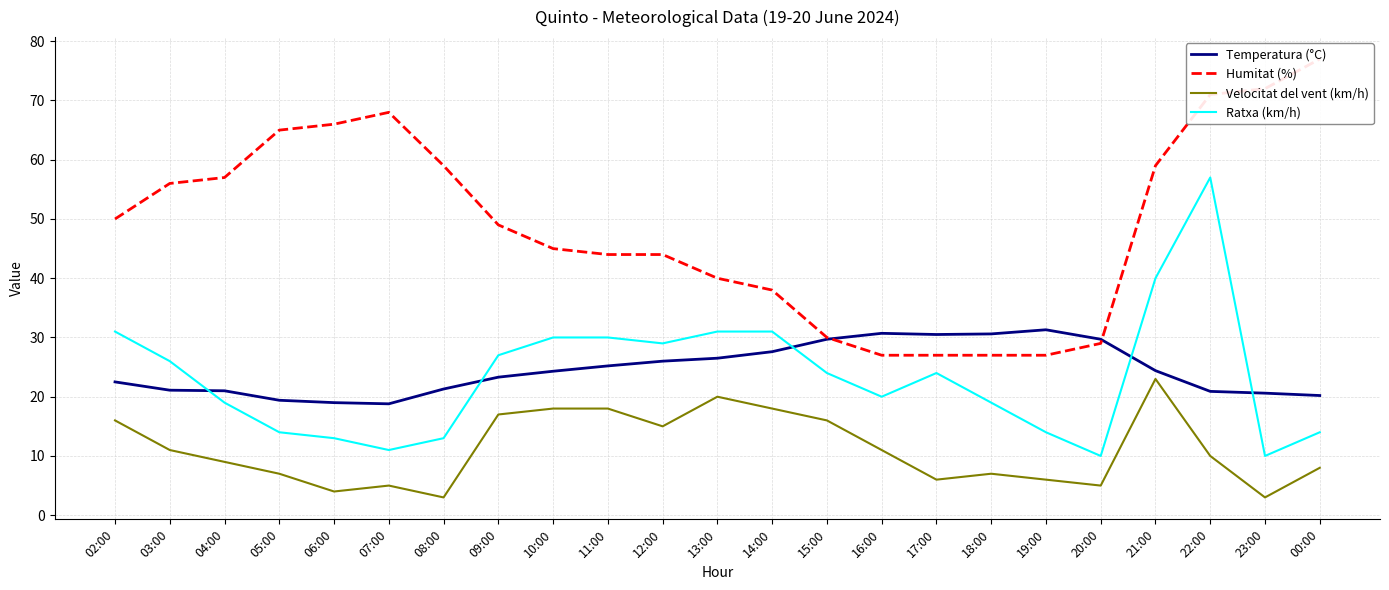

List the labels in order of Temperatura (°C) value, largest first.

19:00, 16:00, 18:00, 17:00, 15:00, 20:00, 14:00, 13:00, 12:00, 11:00, 21:00, 10:00, 09:00, 02:00, 08:00, 03:00, 04:00, 22:00, 23:00, 00:00, 05:00, 06:00, 07:00